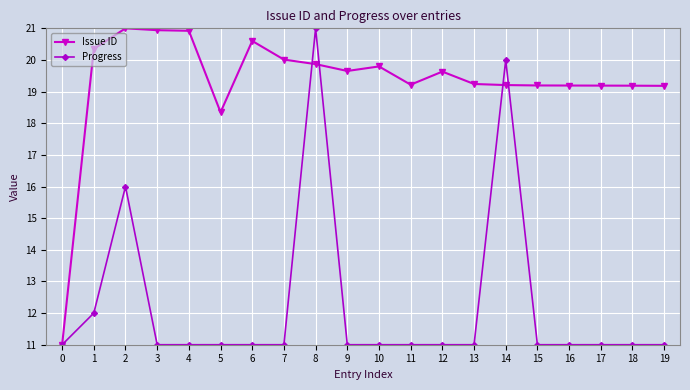

Does the chart display data point markers on the line(s)?

Yes